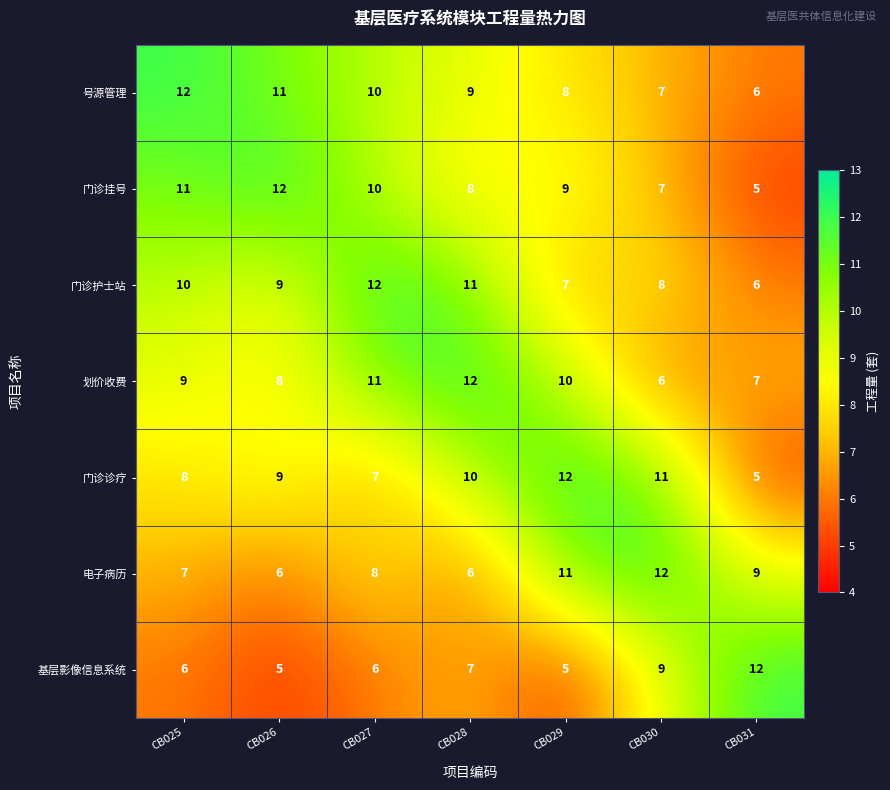

What is the difference between the maximum and second lowest values in the 号源管理 series?

5